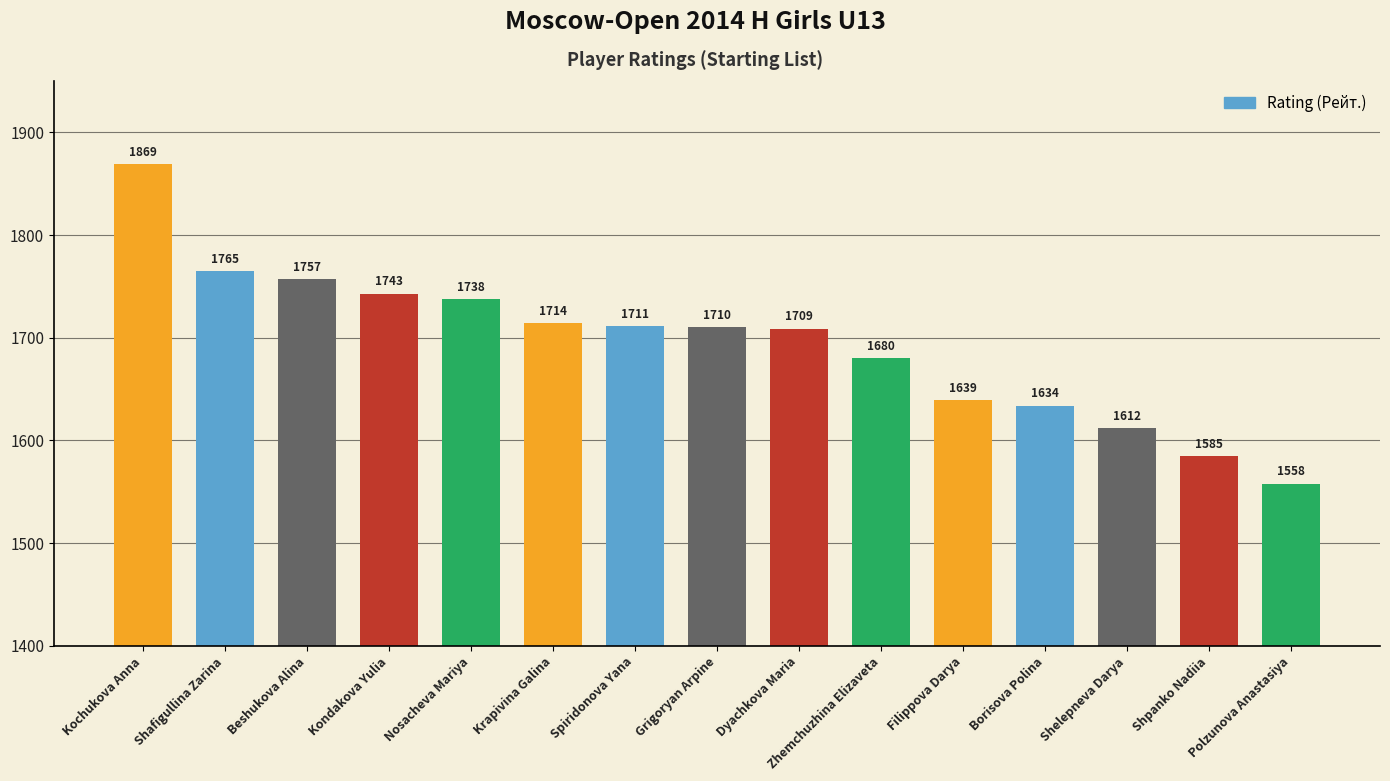

What is the sum of the values at Spiridonova Yana and Kochukova Anna?

3580